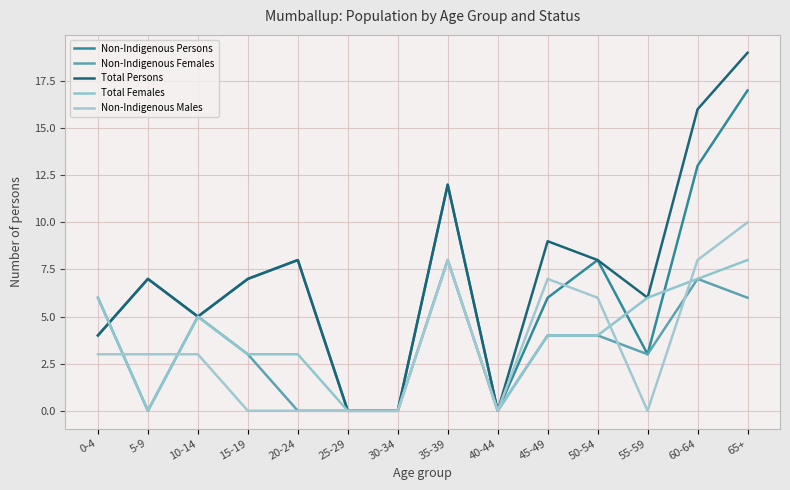

How many lines are shown in the chart?

5